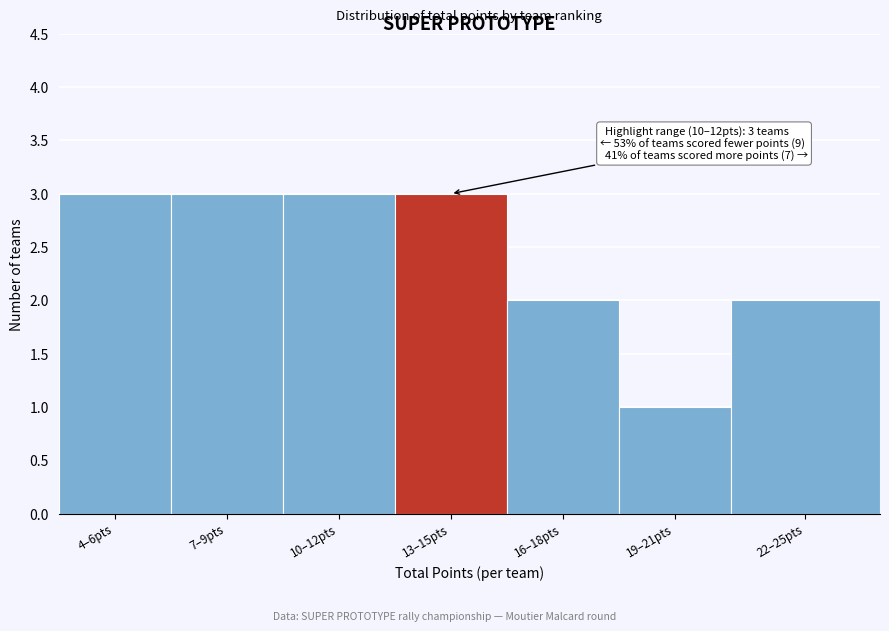

Reading left to right, what are all the values shown in this chart?

3	3	3	3	2	1	2